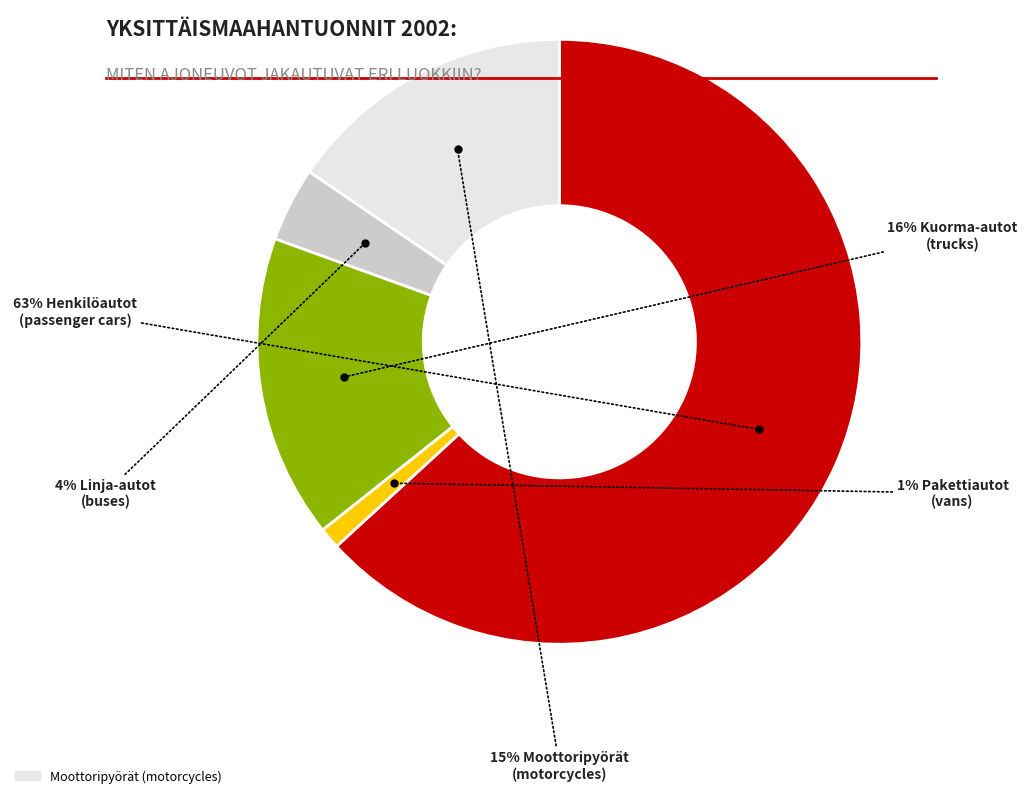

How many segments does this pie chart have?

5